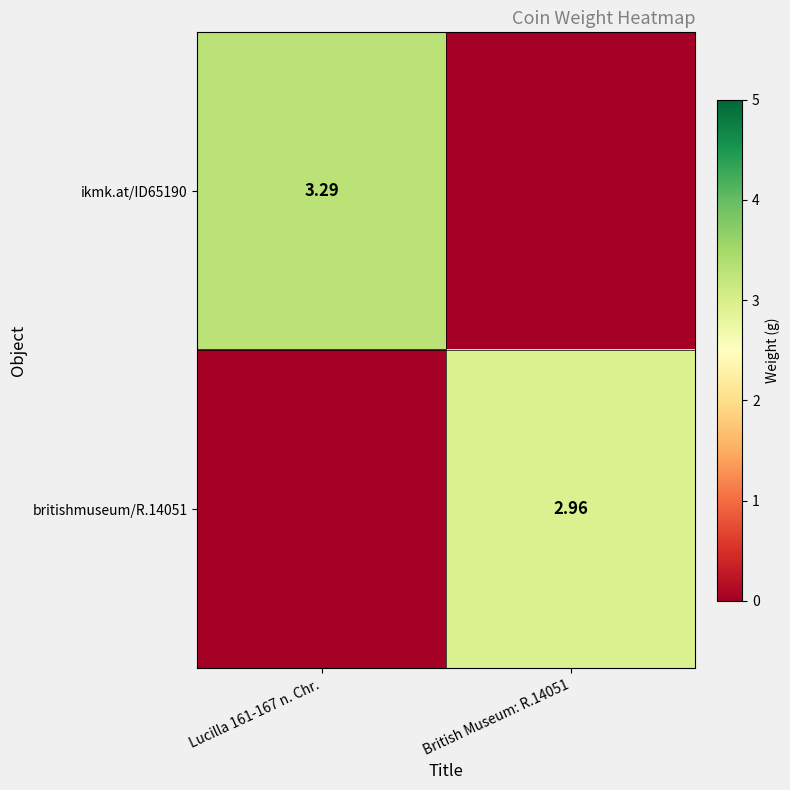

List the labels in order of britishmuseum/R.14051 value, smallest first.

Lucilla 161-167 n. Chr., British Museum: R.14051